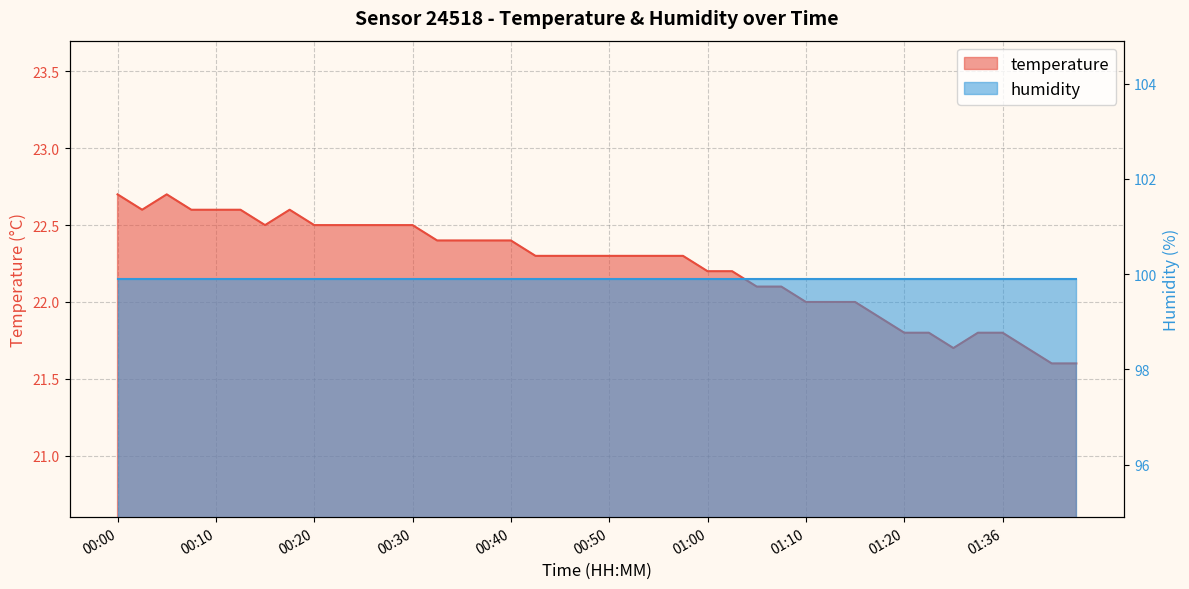

What is the label of the 27th point from the left?

01:05